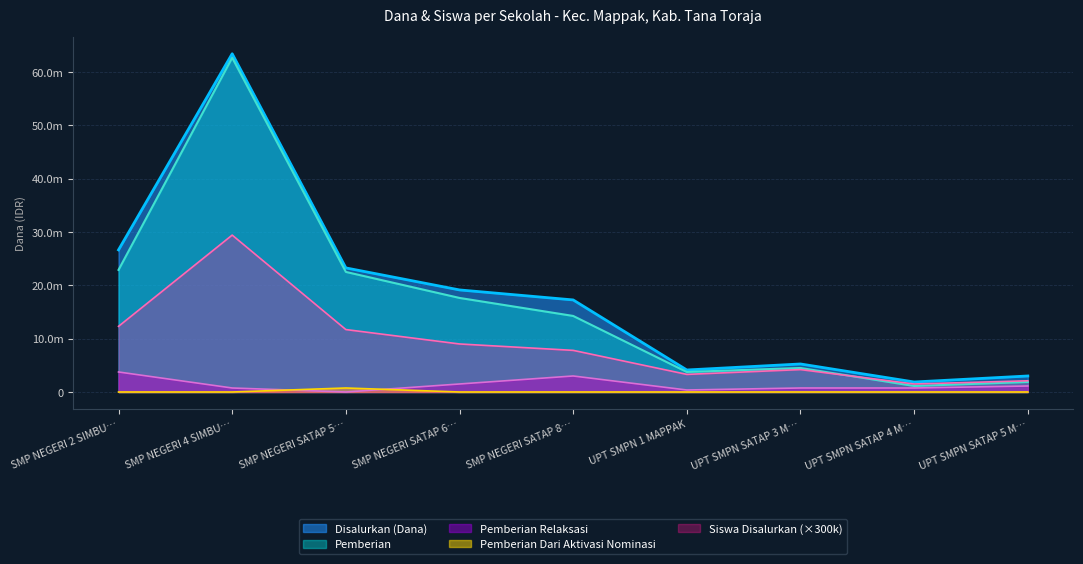

True or false: Siswa Disalurkan and Pemberian Dari Aktivasi Nominasi intersect in this chart.

False